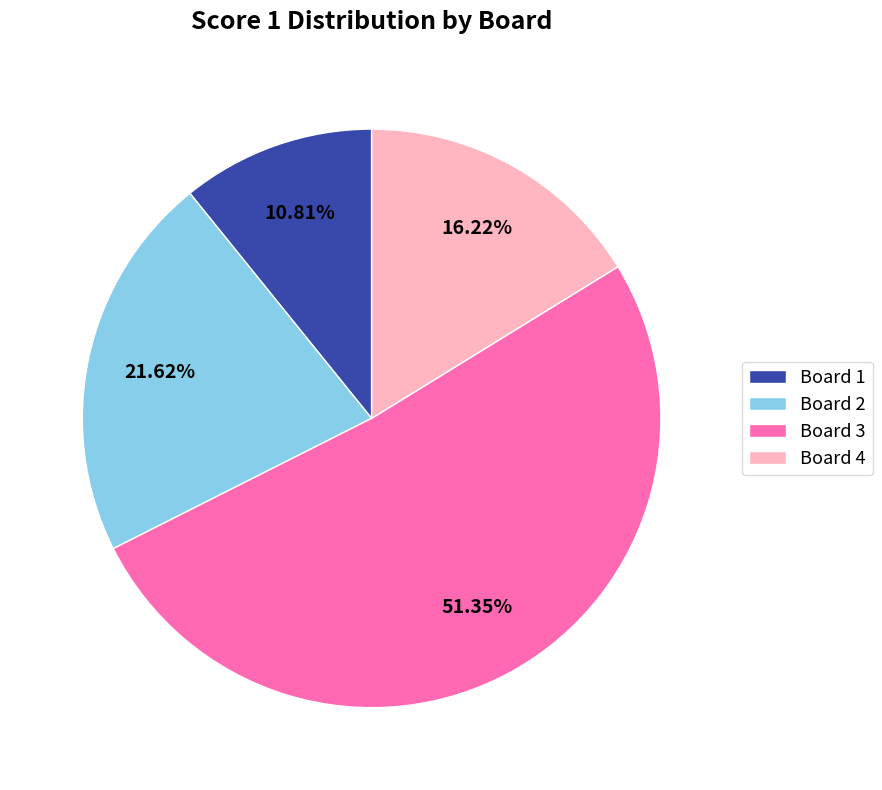

Which slice is the smallest?

Board 1